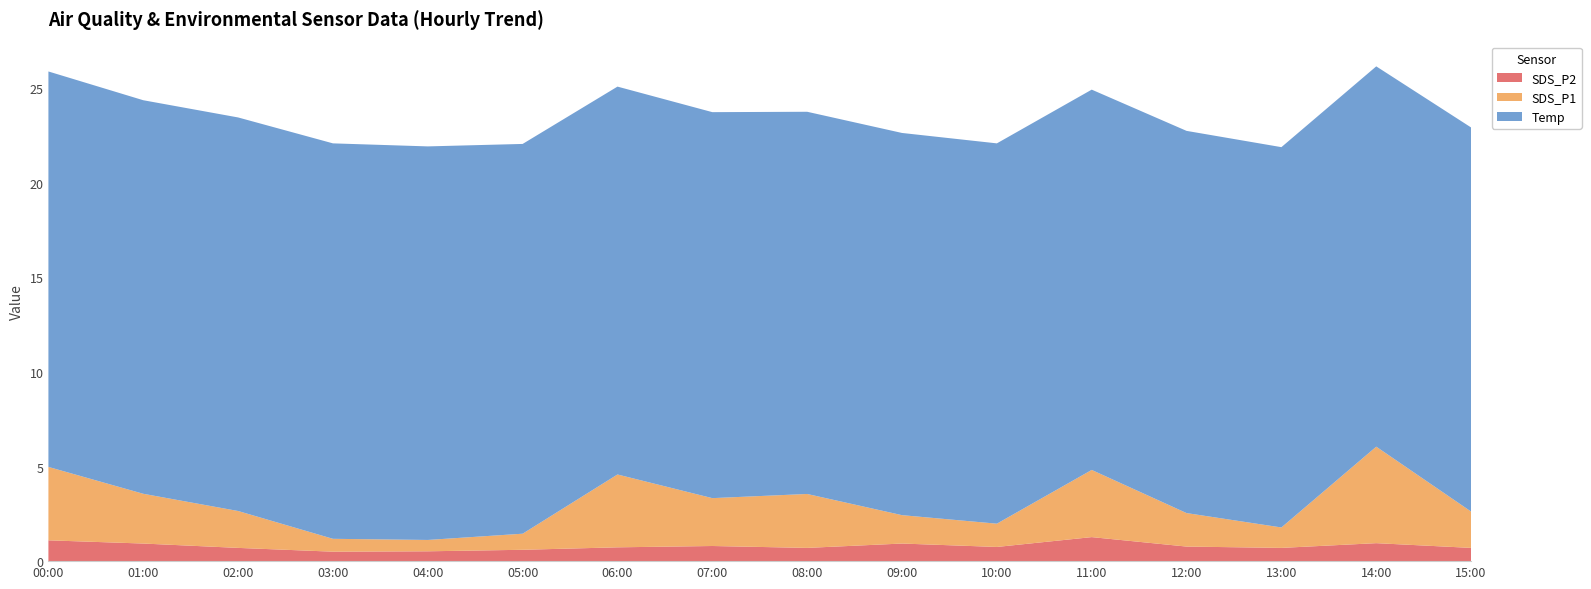

The value of SDS_P2 at 14:00 is 0.9. True or false?

True